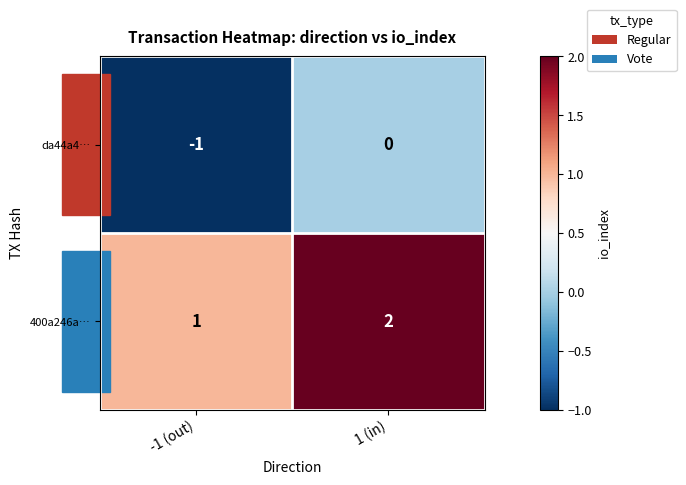

What is the sum of all 400a246a… values?

3